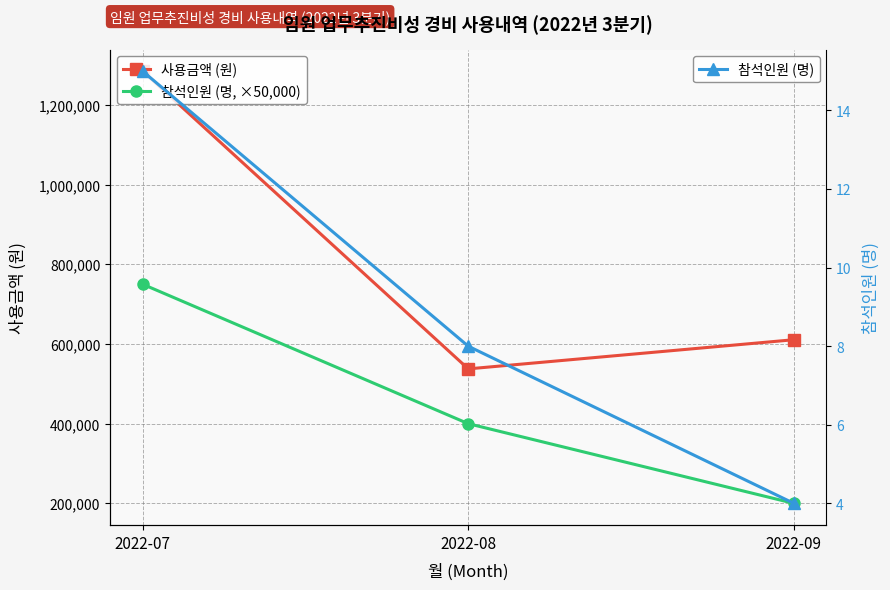

Is it true that 참석인원 (명) equals 6 at 2022-07?

False